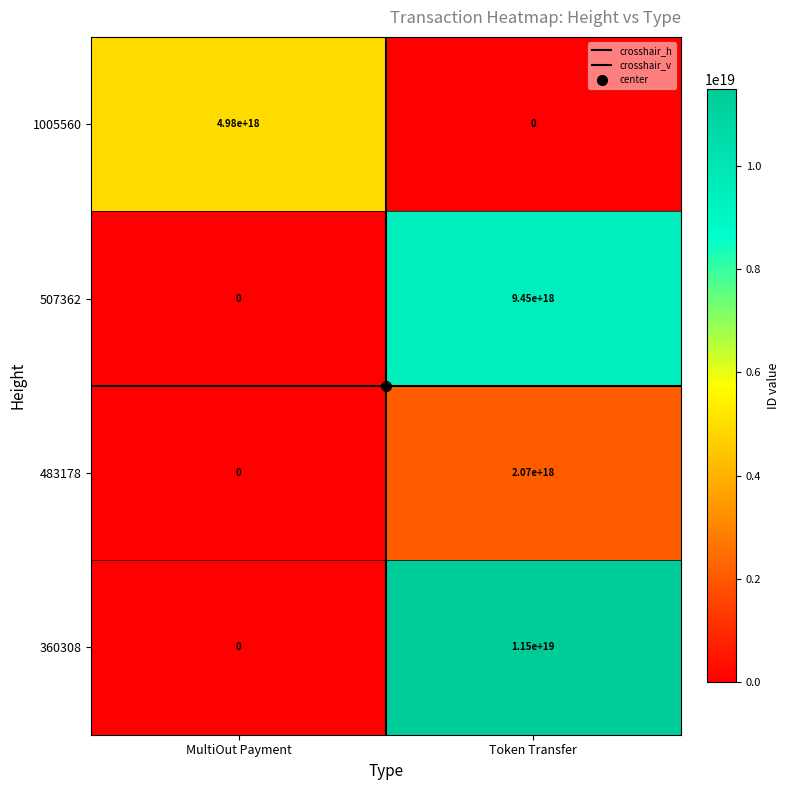

Rank the series by their average value, from highest to lowest.

360308, 507362, 1005560, 483178